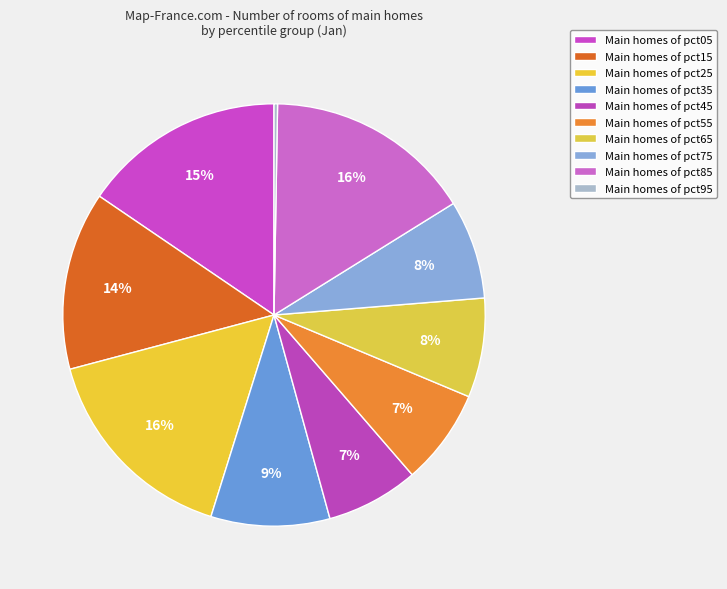

How many segments does this pie chart have?

10